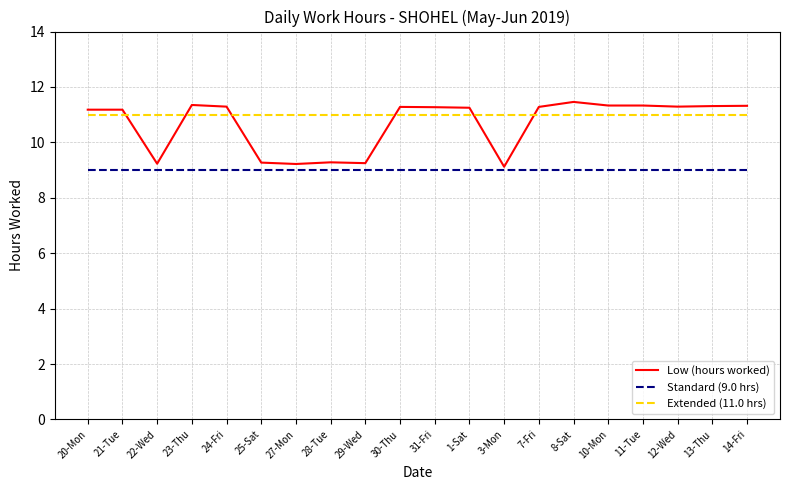

What is the sum of the Extended (11.0 hrs) values at 23-Thu and 7-Fri?

22.0